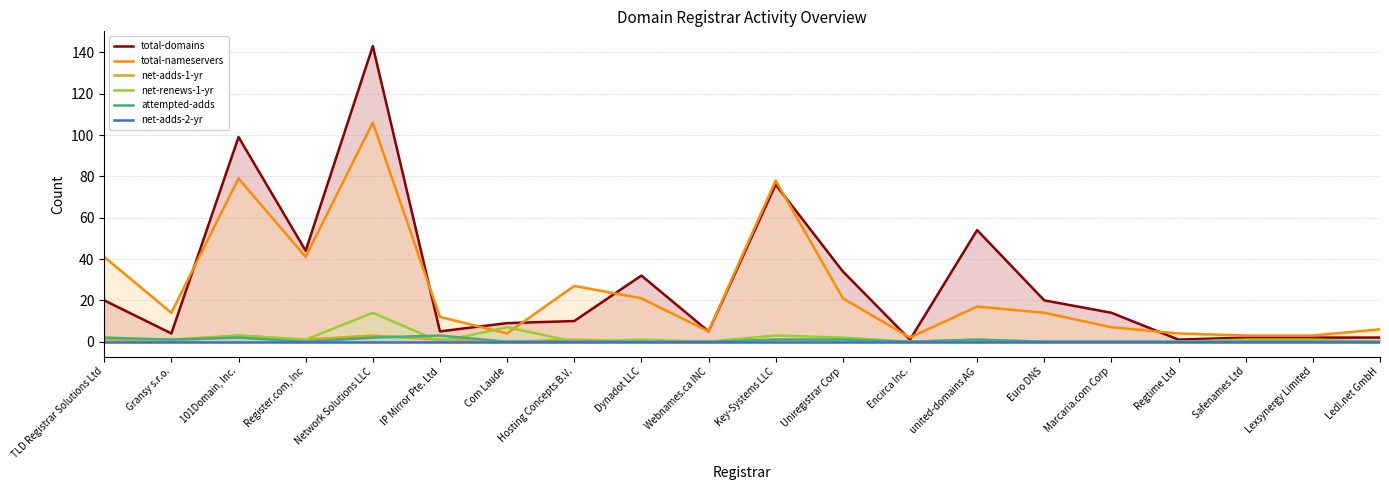

Which series has the widest spread of values?

total-domains